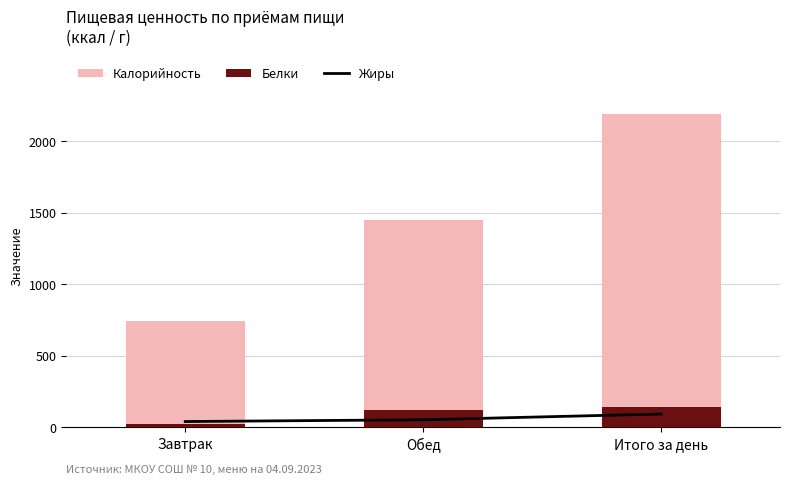

What is the sum of the Жиры values at Обед and Итого за день?

145.4